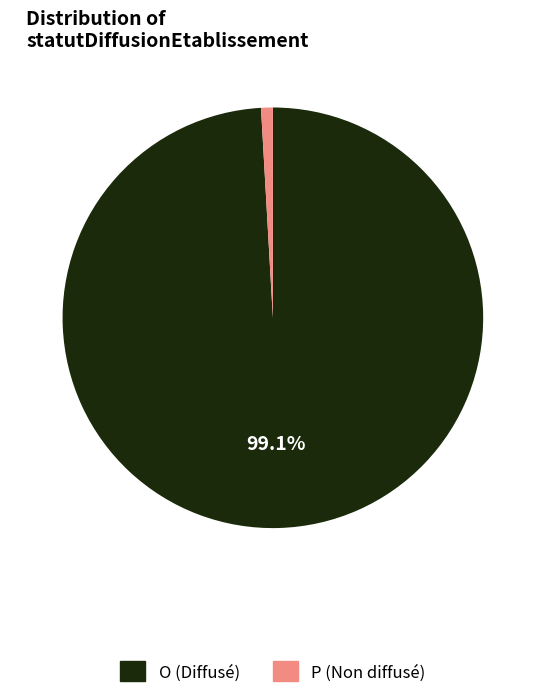

To the nearest percent, what portion does O represent?

99%